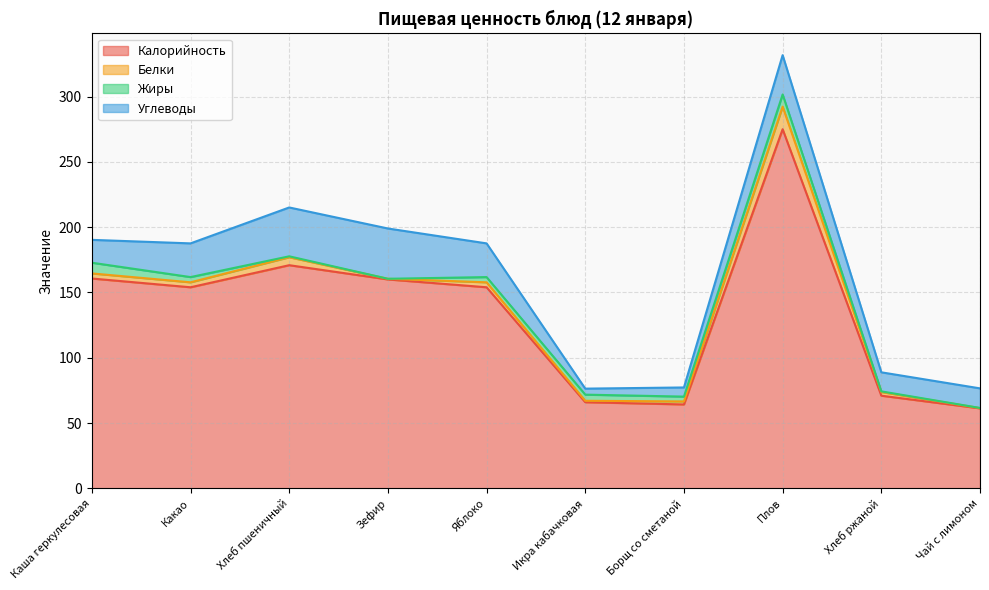

In Калорийность, how many points are higher than both neighbors (excluding endpoints)?

2